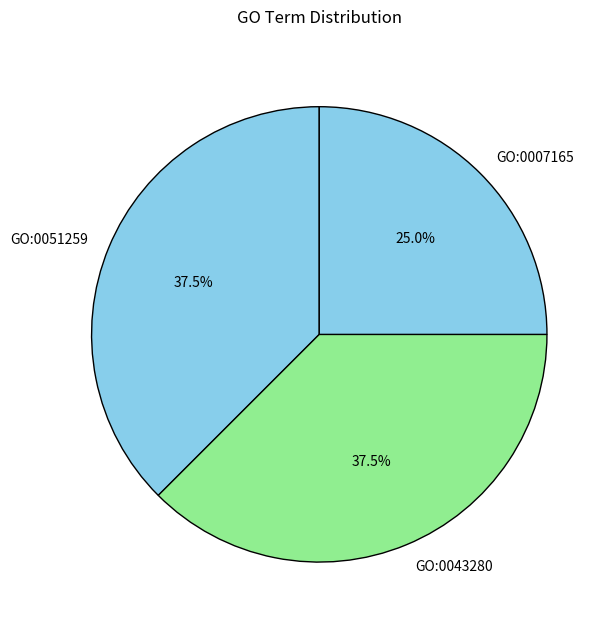

Between GO:0007165 and GO:0043280, which is larger?

GO:0043280